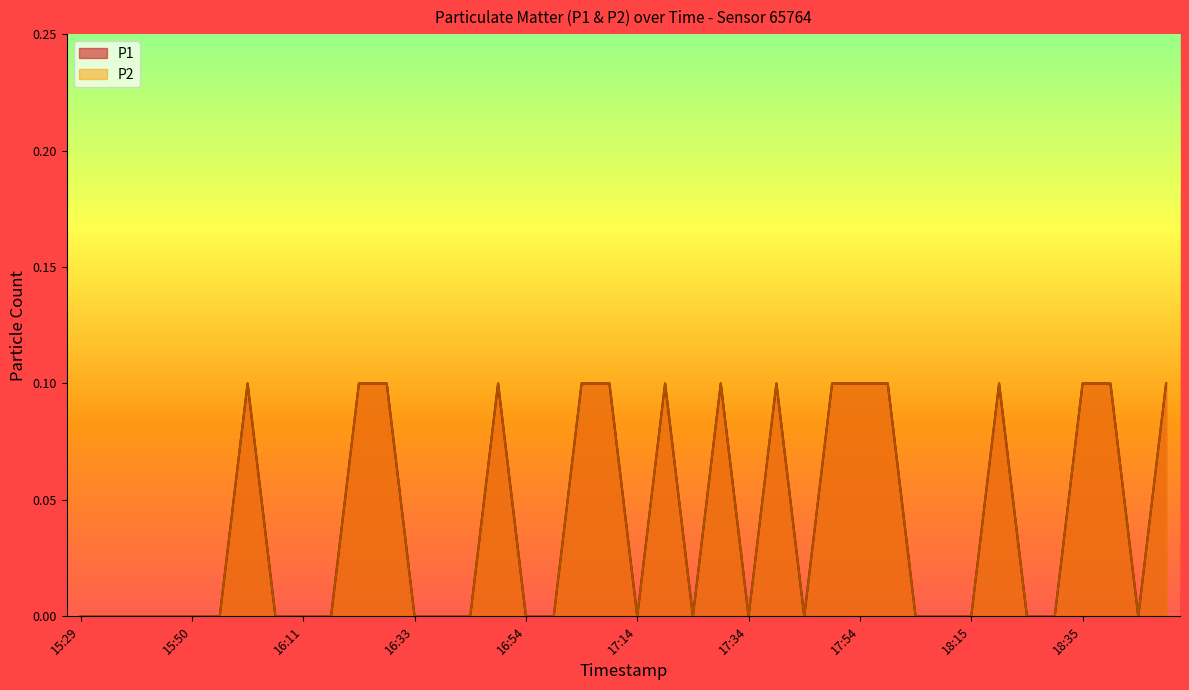

Rank the categories by P1 value from highest to lowest.

16:01, 16:22, 16:27, 16:49, 17:04, 17:09, 17:19, 17:29, 17:39, 17:49, 17:54, 18:00, 18:20, 18:35, 18:40, 18:50, 15:29, 15:34, 15:40, 15:45, 15:50, 15:55, 16:06, 16:11, 16:17, 16:33, 16:38, 16:43, 16:54, 16:59, 17:14, 17:24, 17:34, 17:44, 18:05, 18:10, 18:15, 18:25, 18:30, 18:45